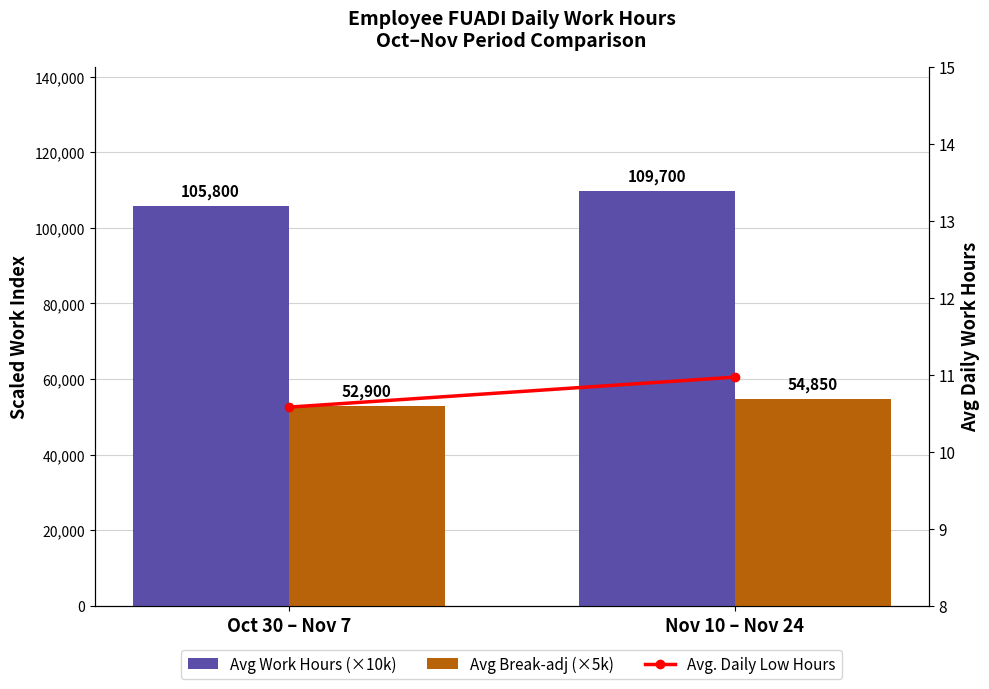

Reading left to right, what are all the values shown in this chart?

Avg Work Hours (×10k): Oct 30 – Nov 7=105800.0	Nov 10 – Nov 24=109700.0
Avg Break-adj (×5k): Oct 30 – Nov 7=52900.0	Nov 10 – Nov 24=54850.0
Avg. Daily Low Hours: Oct 30 – Nov 7=10.6	Nov 10 – Nov 24=11.0